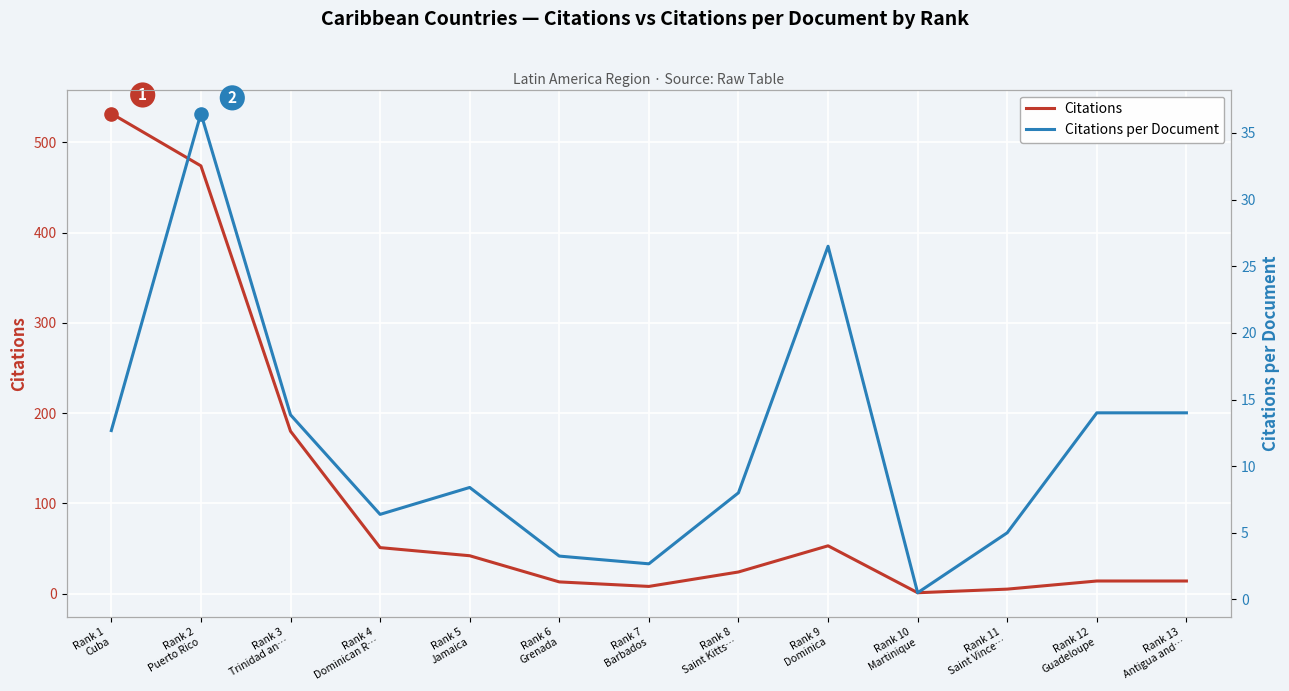

At which category is the sum across all series the highest?

Rank 1
Cuba